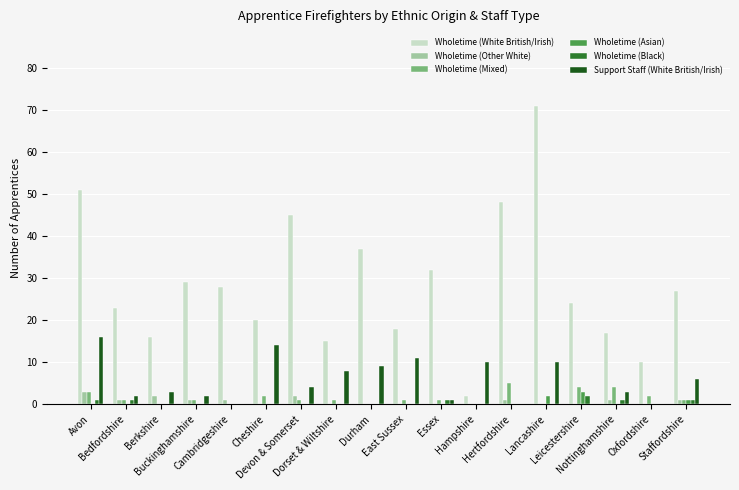

Which series has the widest spread of values?

Wholetime (White British/Irish)